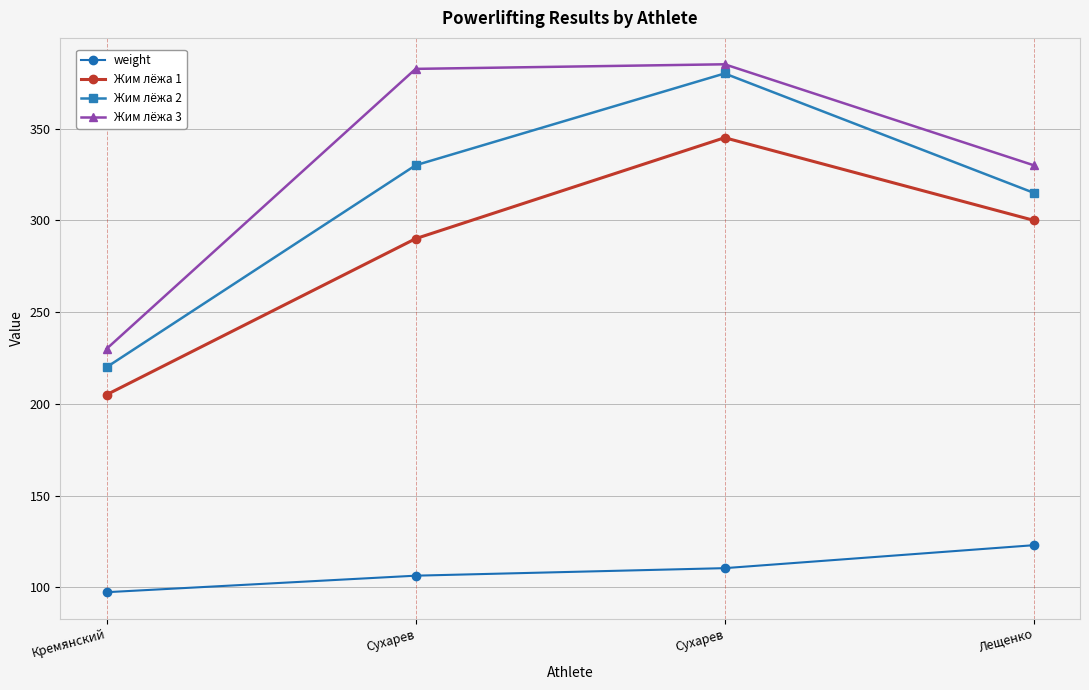

Reading left to right, list all the values displayed in this chart.

weight: 97.4	106.4	110.5	123.0
Жим лёжа 1: 205.0	290.0	345.0	300.0
Жим лёжа 2: 220.0	330.0	380.0	315.0
Жим лёжа 3: 230.0	382.5	385.0	330.0